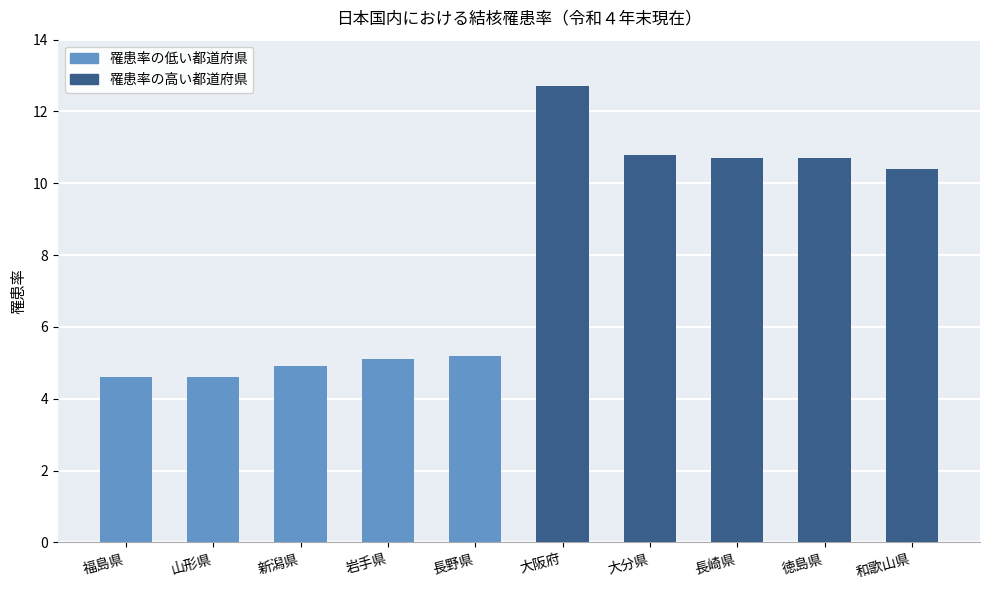

Which has a higher value, 岩手県 or 徳島県?

徳島県